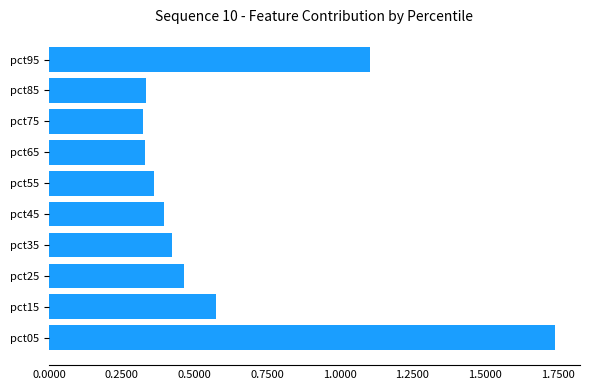

At which category does the chart reach its peak across all series?

pct05